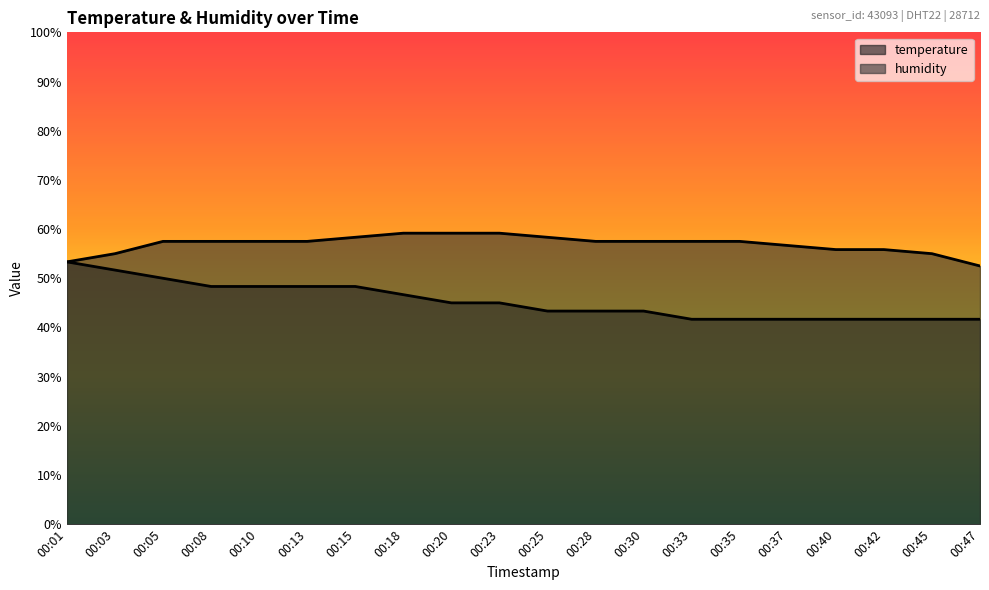

True or false: humidity and temperature cross at least once.

False